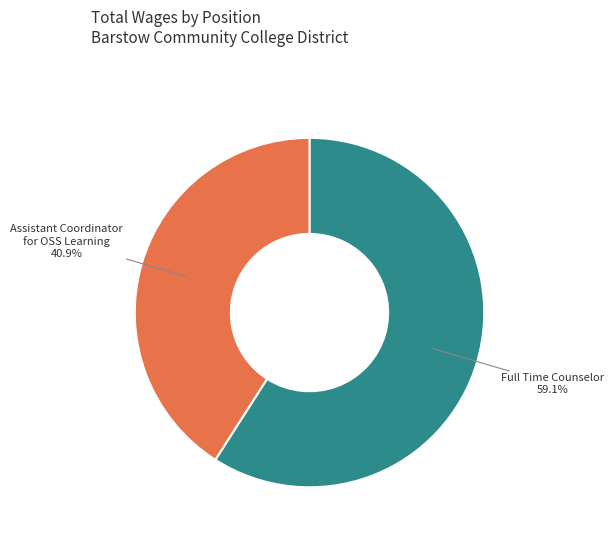

To the nearest percent, what is the difference between the Assistant Coordinator for OSS Learning and Full Time Counselor slice percentages?

18%